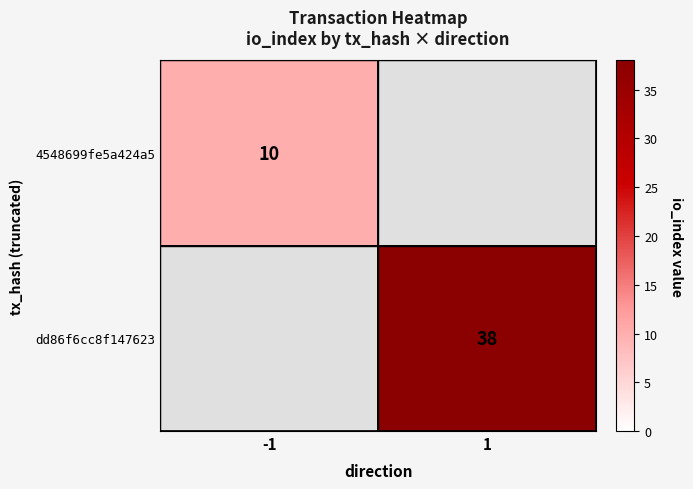

The dd86f6cc8f147623 series shows 64 at 1. True or false?

False